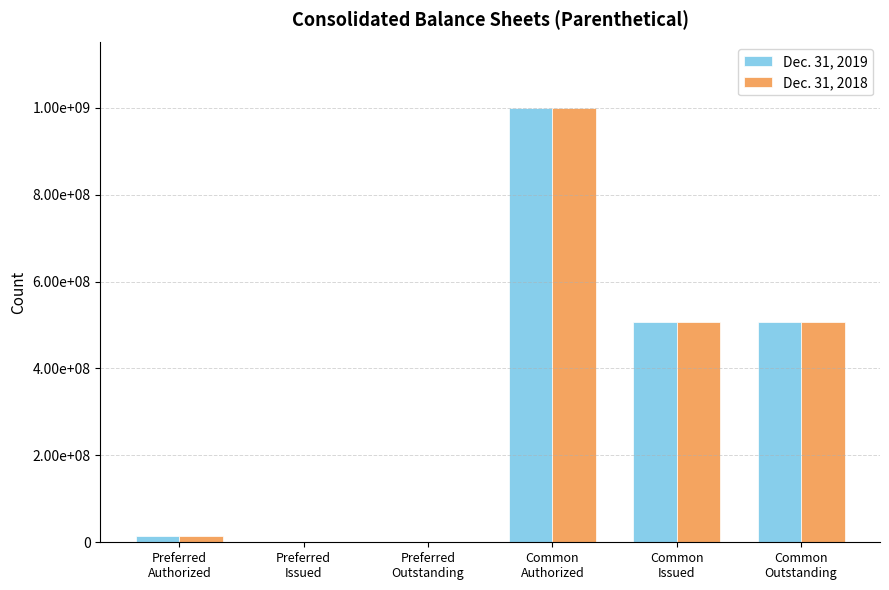

What are all the series names shown in the legend?

Dec. 31, 2019, Dec. 31, 2018